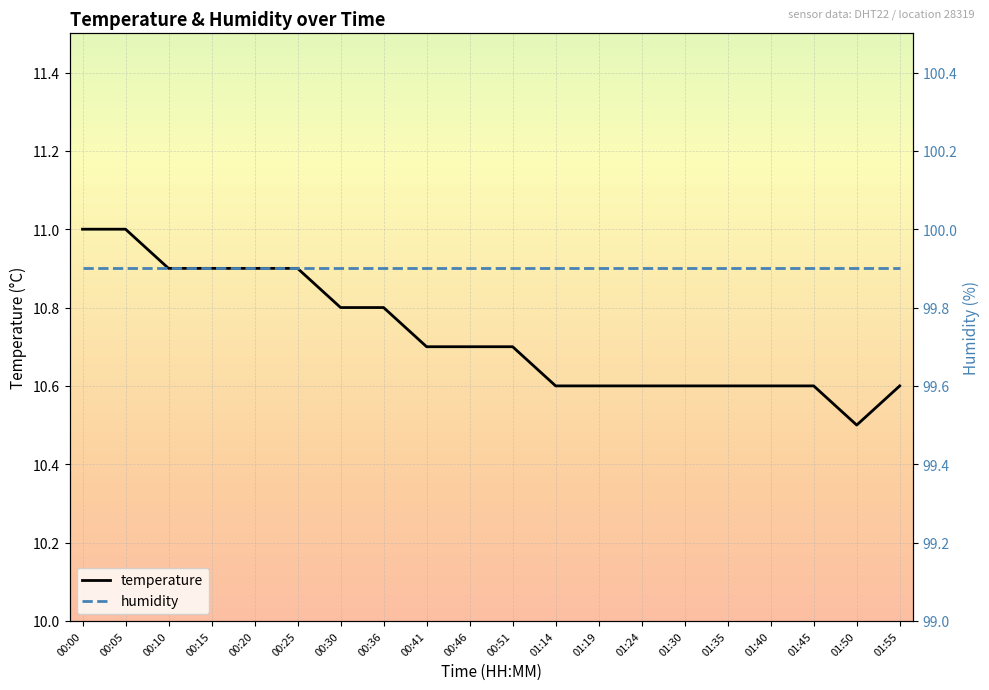

Rank the series by their average value, from highest to lowest.

humidity, temperature